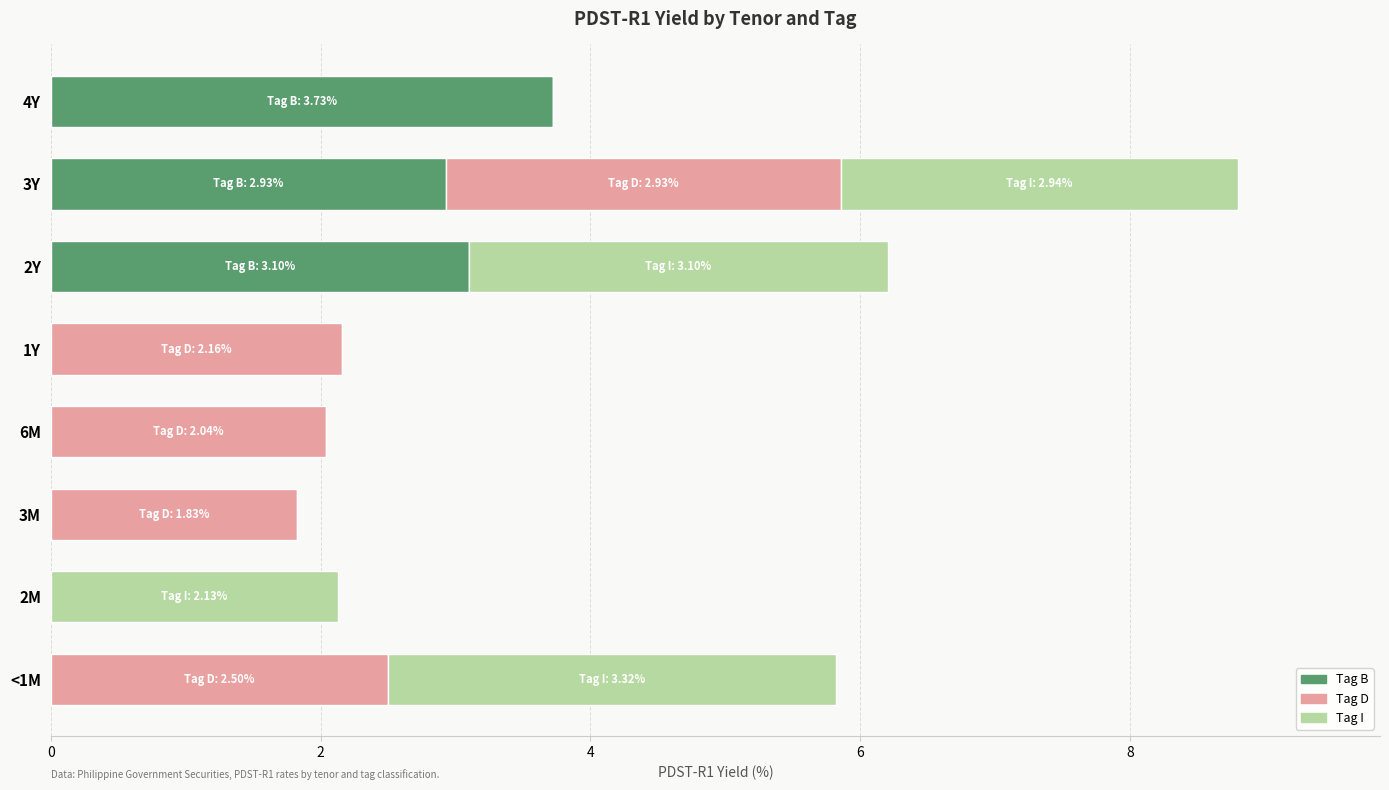

At which category is the sum across all series the highest?

3Y